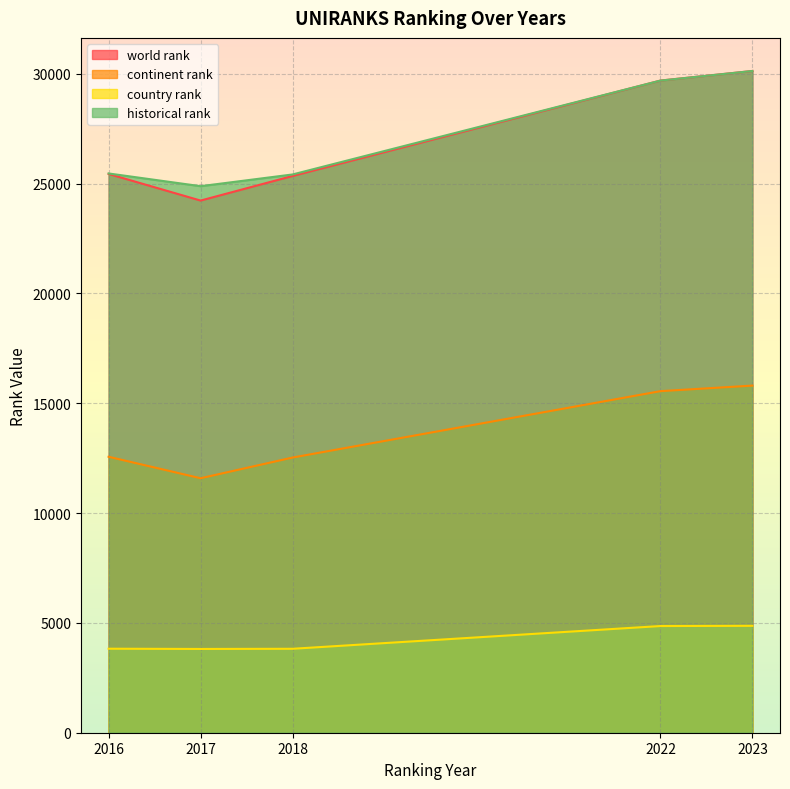

What is the spread (max minus min) of values at 2018?

21590.5